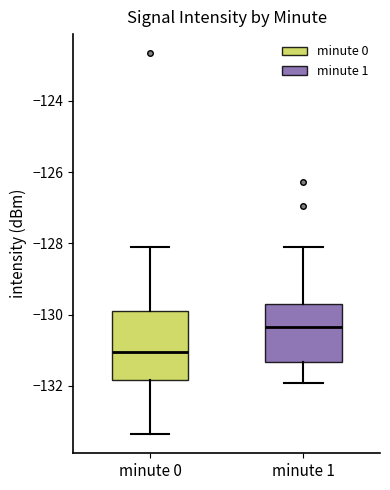

Comparing the boxes themselves (not the whiskers), which one is the tallest?

minute 0